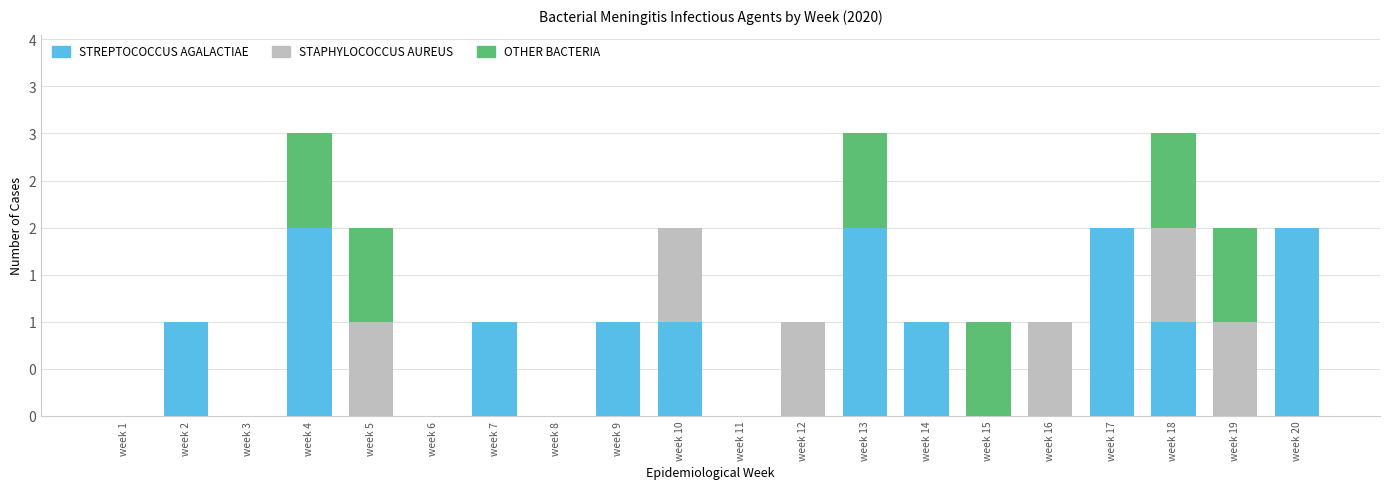

What are all the series names shown in the legend?

STREPTOCOCCUS AGALACTIAE, STAPHYLOCOCCUS AUREUS, OTHER BACTERIA